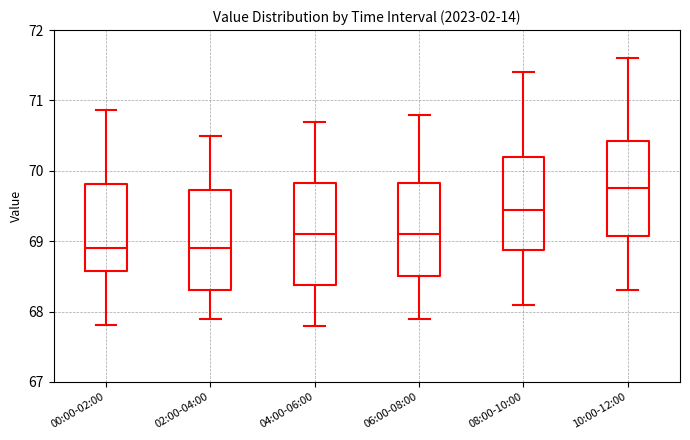

Where does the lower whisker of the box for 08:00-10:00 end on the y-axis? The values are not printed on the chart, so give them approximately, as read against the axis.

68.1